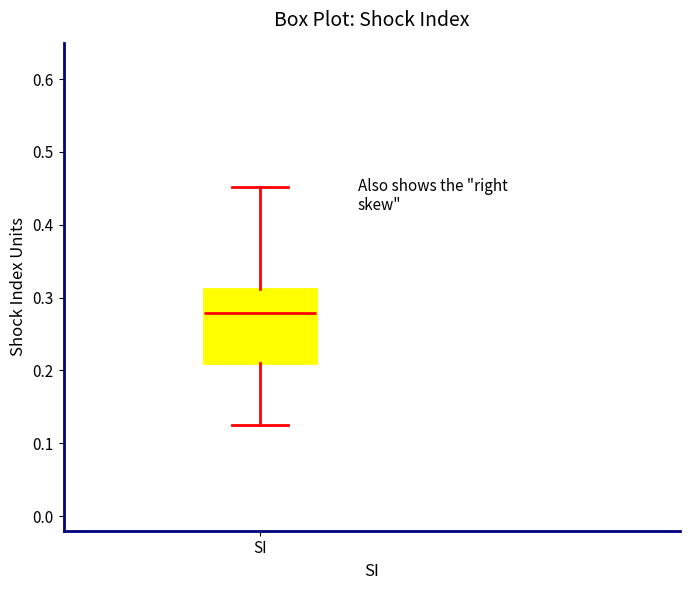

Transcribe this box plot: give where the median line is, the range the box spans, and where the two whiskers end, as read against the y-axis. The values are not printed on the chart, so give them approximately, as read against the axis.

median 0.28, box 0.21 to 0.31, whiskers 0.13 to 0.45